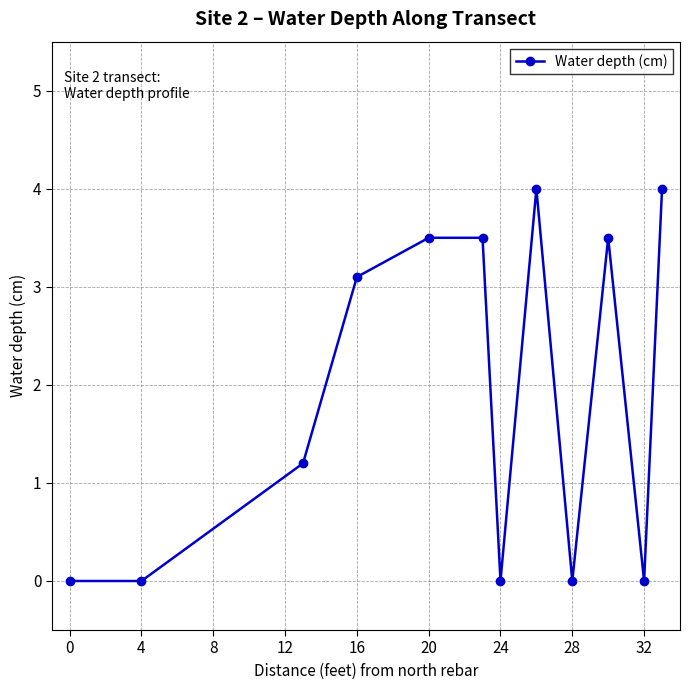

Reading right to left, what are all the values shown in this chart?

4.0	0.0	3.5	0.0	4.0	0.0	3.5	3.5	3.1	1.2	0.0	0.0